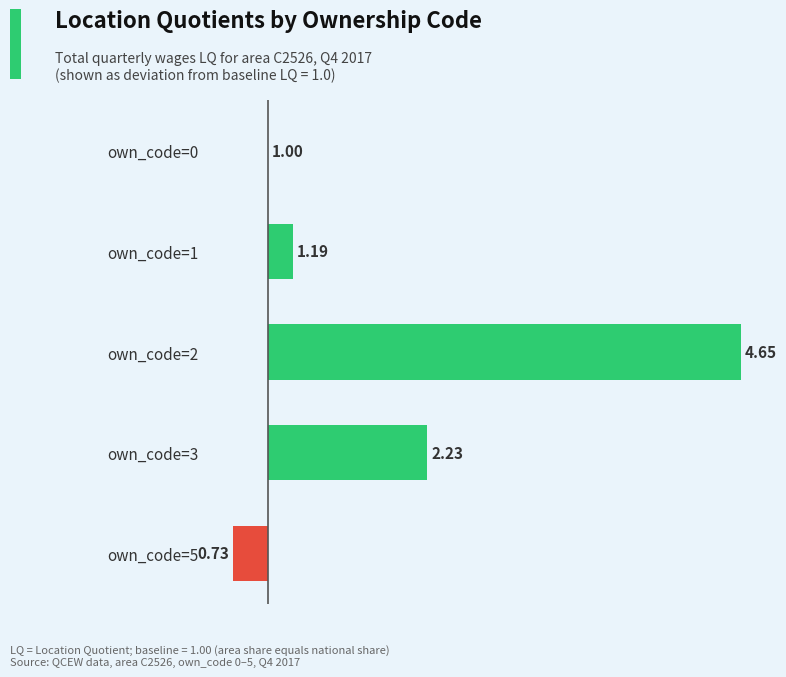

Count the number of categories in the chart.

5